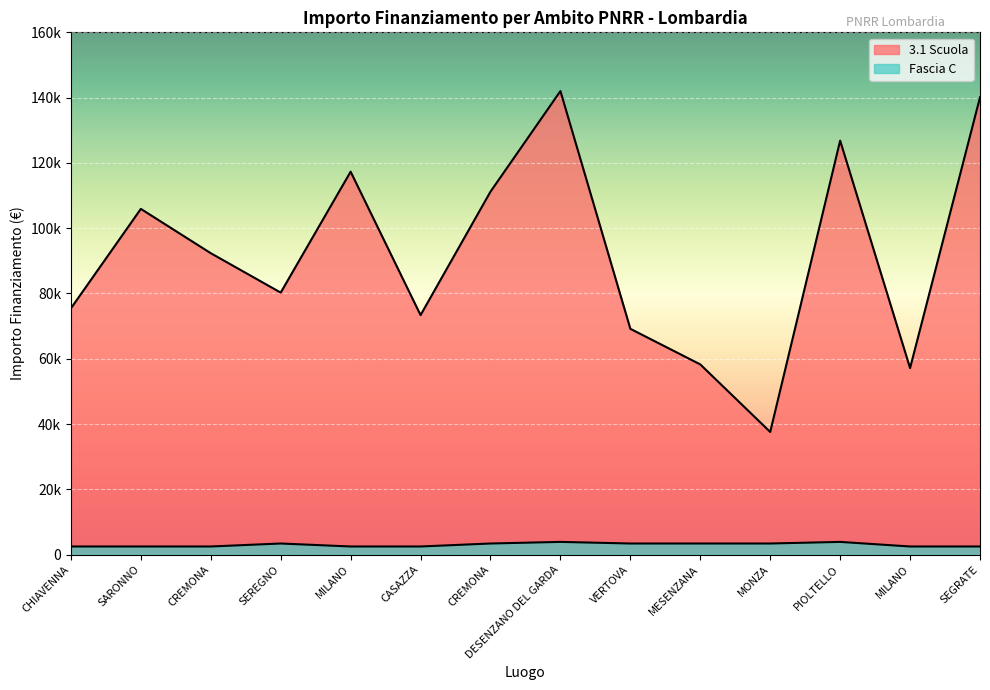

Read the 3.1 Scuola value at CREMONA.

92341.9